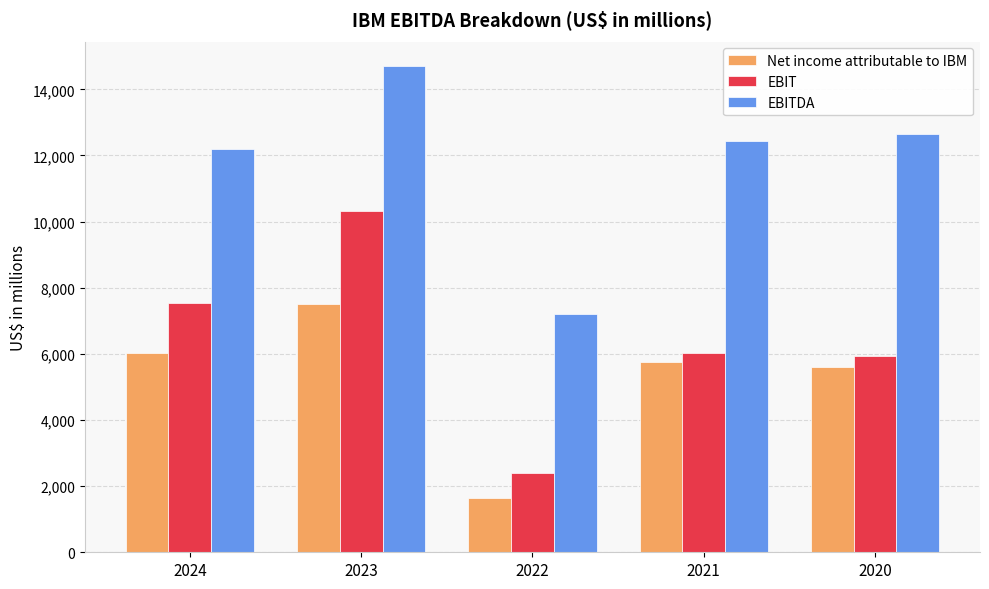

At which label does EBITDA reach its minimum?

2022